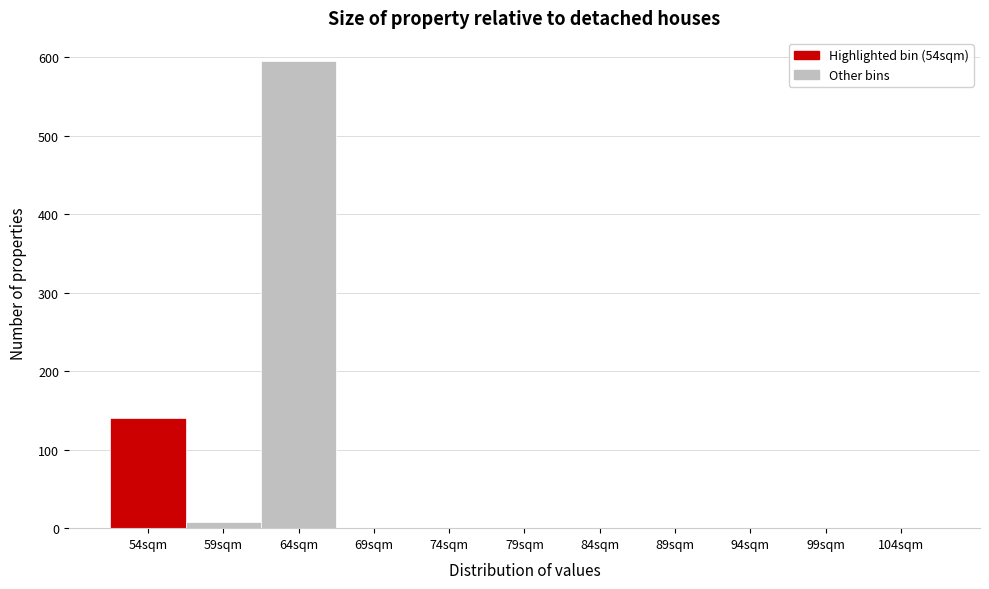

Reading left to right, extract all data points from this chart.

54sqm=140	59sqm=8	64sqm=595	69sqm=0	74sqm=0	79sqm=0	84sqm=0	89sqm=0	94sqm=0	99sqm=0	104sqm=0